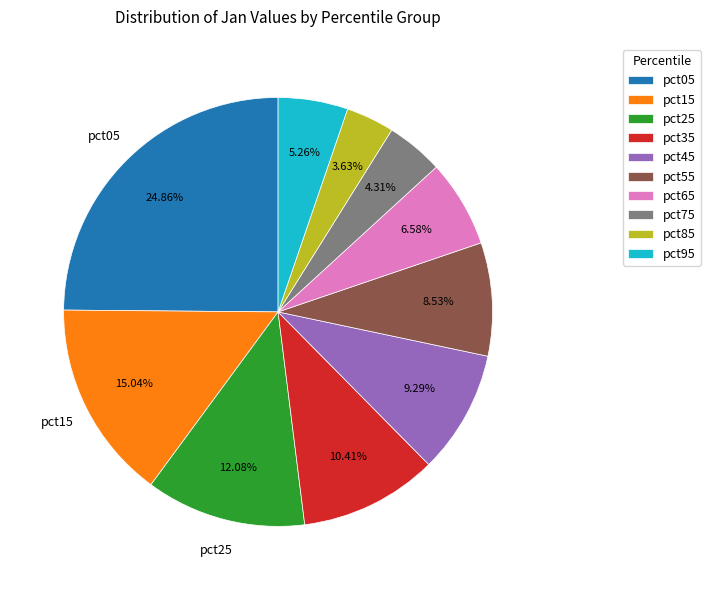

Between pct45 and pct15, which is larger?

pct15